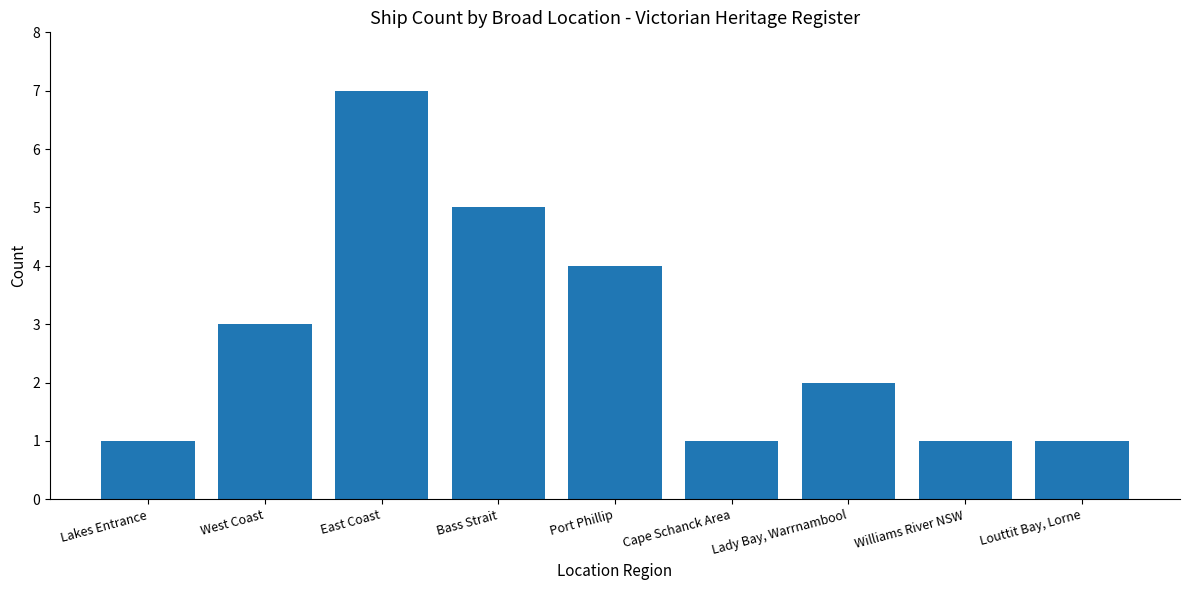

How many distinct data groups are displayed?

1